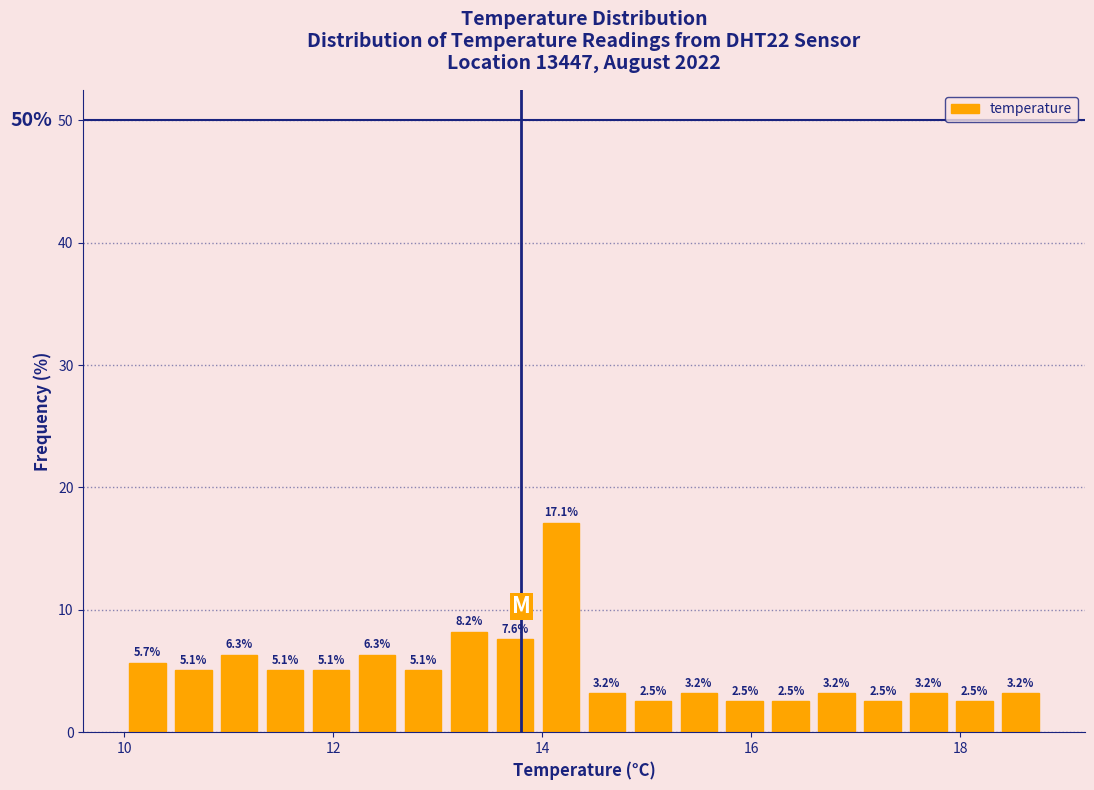

Around what value on the x-axis is the tallest bar? Give the approximate position of its centre, as read against the axis.

14.2